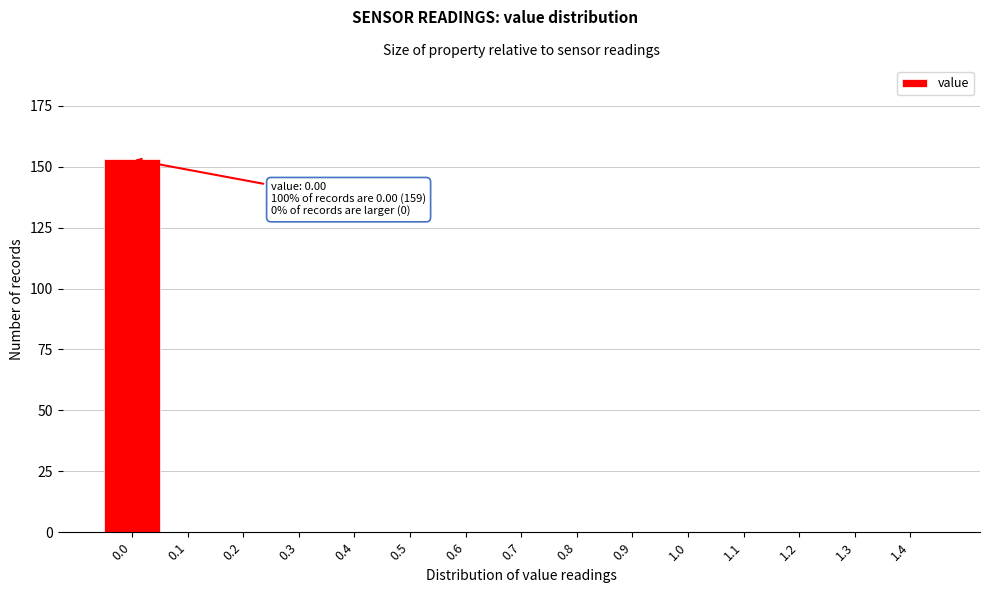

Reading left to right, transcribe all the data shown in this chart.

0.0=153	0.1=0	0.2=0	0.3=0	0.4=0	0.5=0	0.6=0	0.7=0	0.8=0	0.9=0	1.0=0	1.1=0	1.2=0	1.3=0	1.4=0